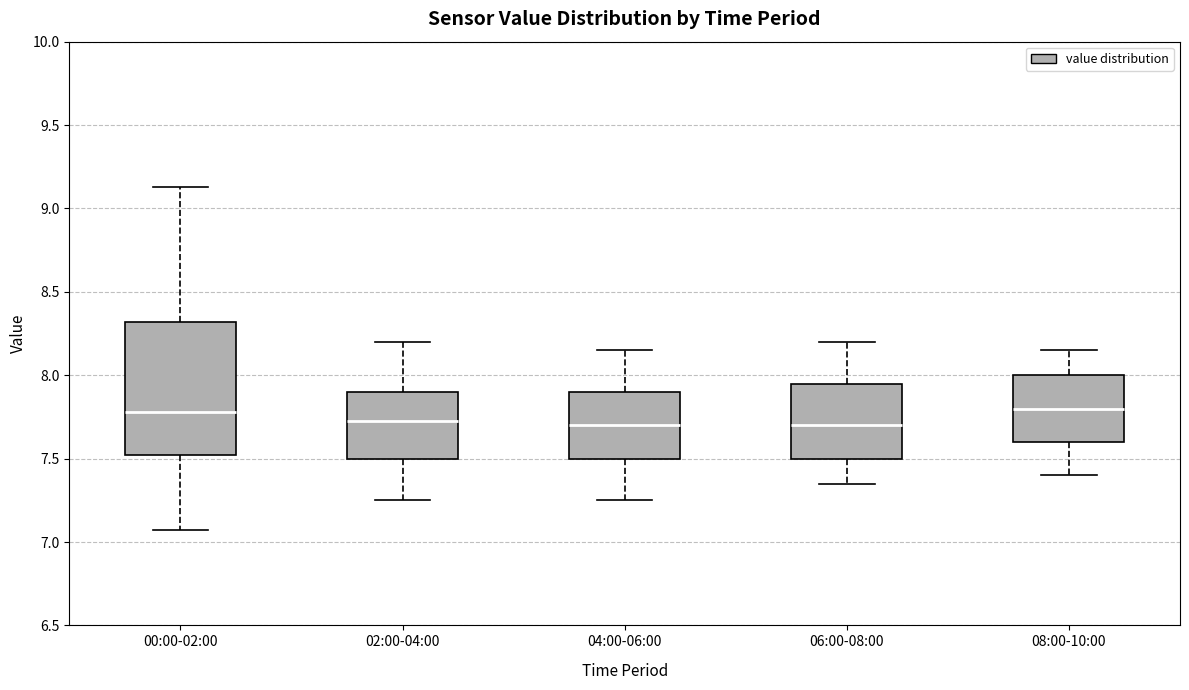

Reading left to right, transcribe this box plot: for each box, give where its median line is, the range the box spans, and where its two whiskers end, as read against the y-axis. The values are not printed on the chart, so give them approximately, as read against the axis.

00:00-02:00: median 7.80, box 7.50 to 8.30, whiskers 7.05 to 9.15
02:00-04:00: median 7.75, box 7.50 to 7.90, whiskers 7.25 to 8.20
04:00-06:00: median 7.70, box 7.50 to 7.90, whiskers 7.25 to 8.15
06:00-08:00: median 7.70, box 7.50 to 7.95, whiskers 7.35 to 8.20
08:00-10:00: median 7.80, box 7.60 to 8.00, whiskers 7.40 to 8.15